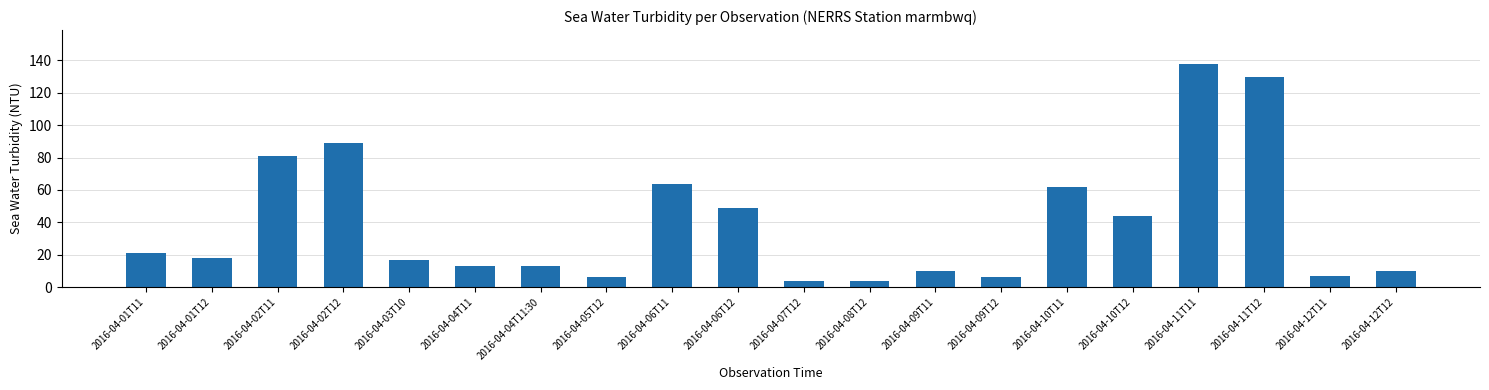

Which category has the highest value across all series?

2016-04-11T11